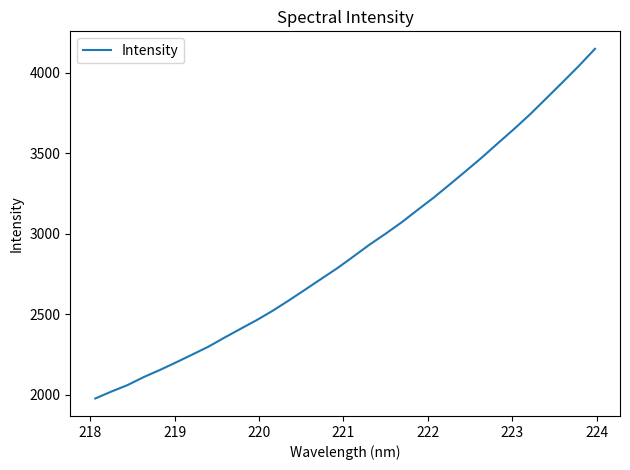

What is the smallest value displayed?

1975.6